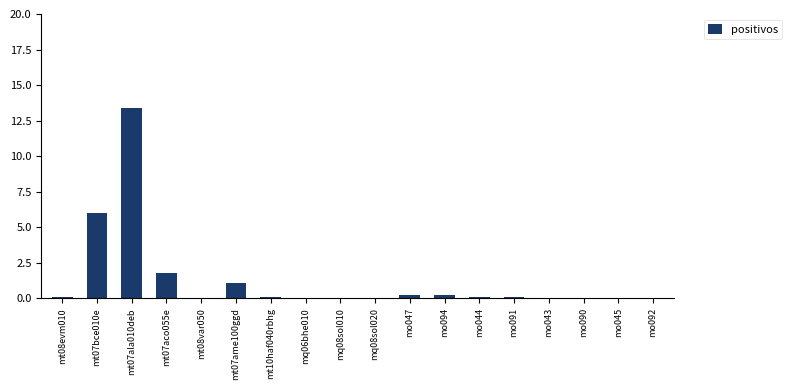

Which label corresponds to the largest value in the chart?

mt07ala010deb